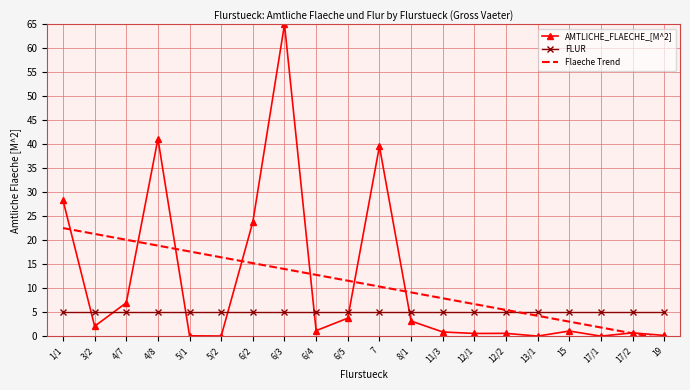

At which category is the sum across all series the highest?

6/3